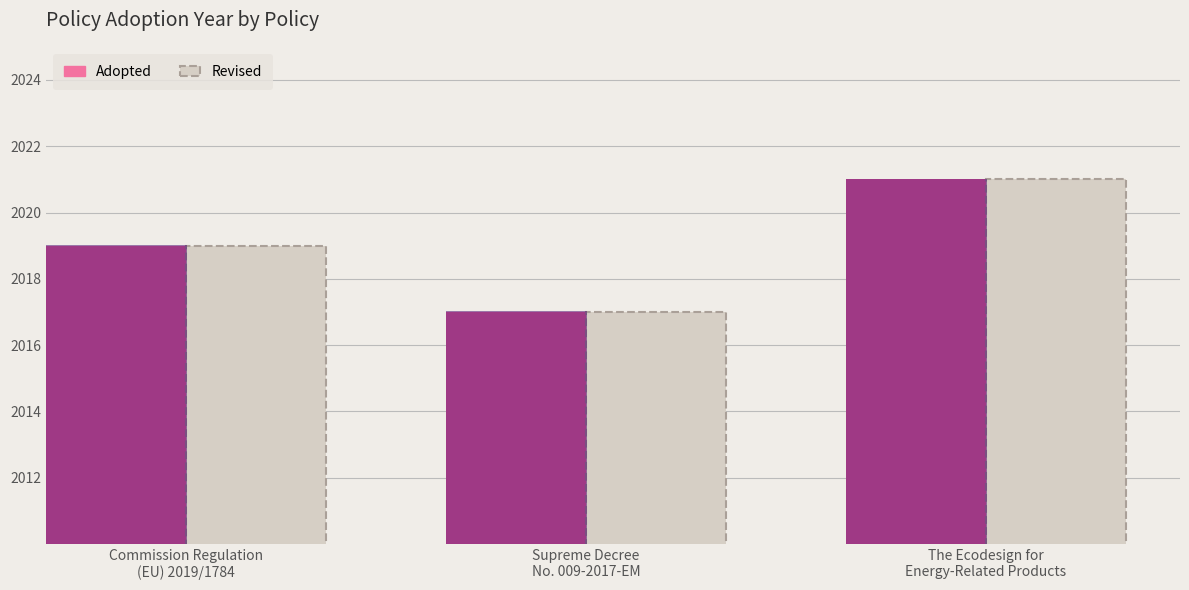

What is the difference between the maximum and minimum values in the Revised series?

4